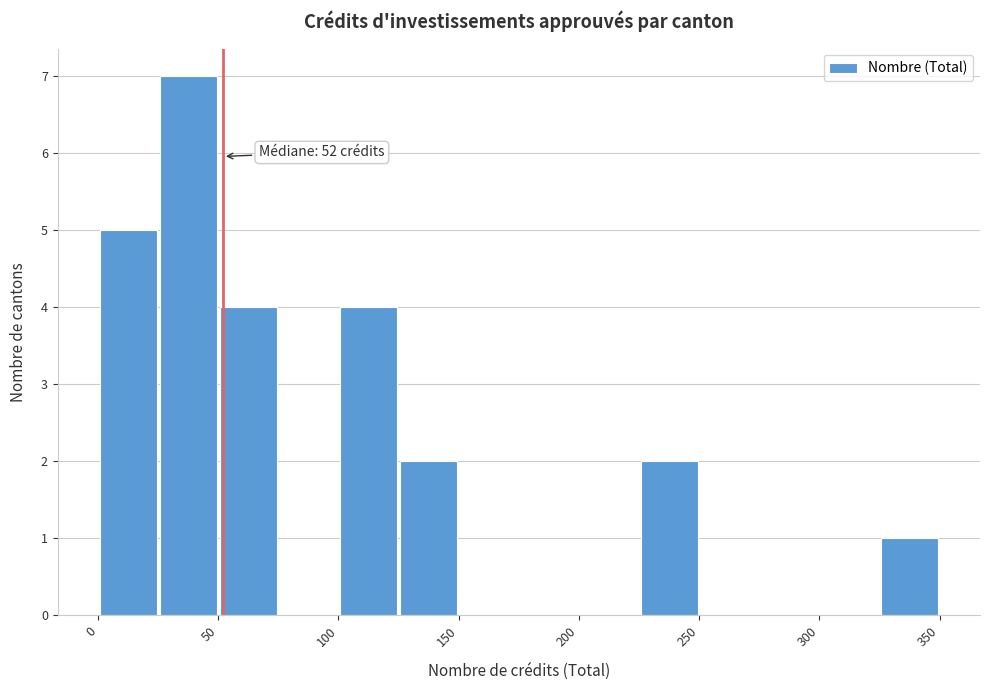

Over which range of the x-axis is the bar tallest?

25 to 50